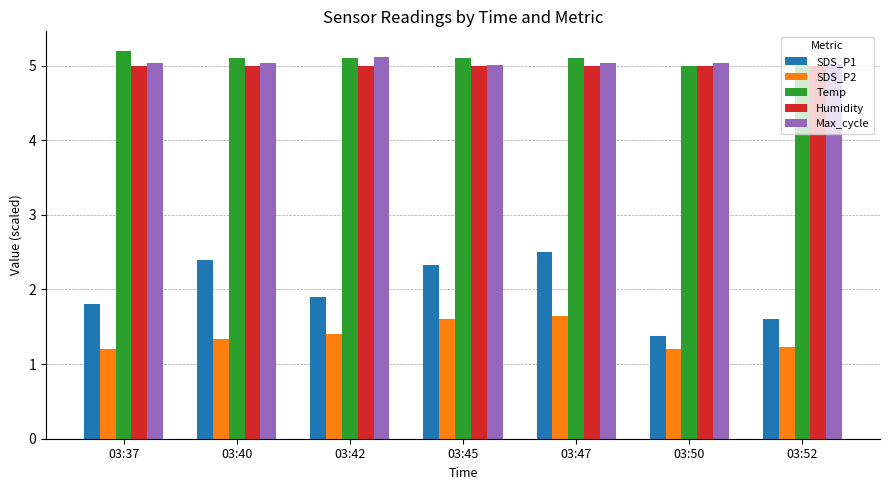

Is it true that SDS_P2 equals 1.2 at 03:52?

True